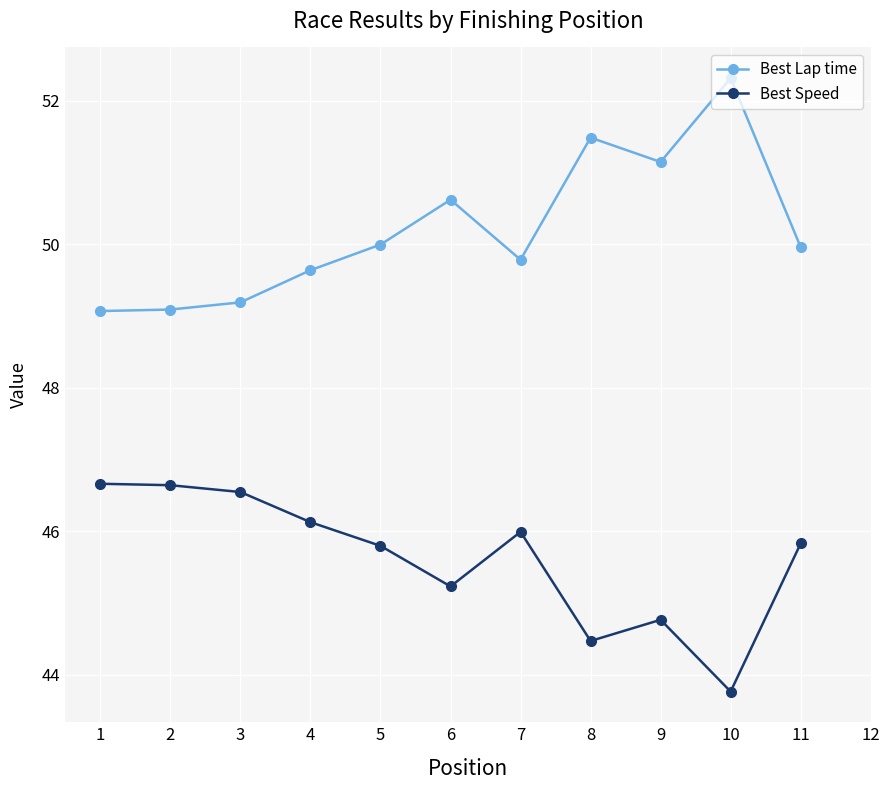

What is the difference between the maximum and minimum values in the Best Speed series?

2.9